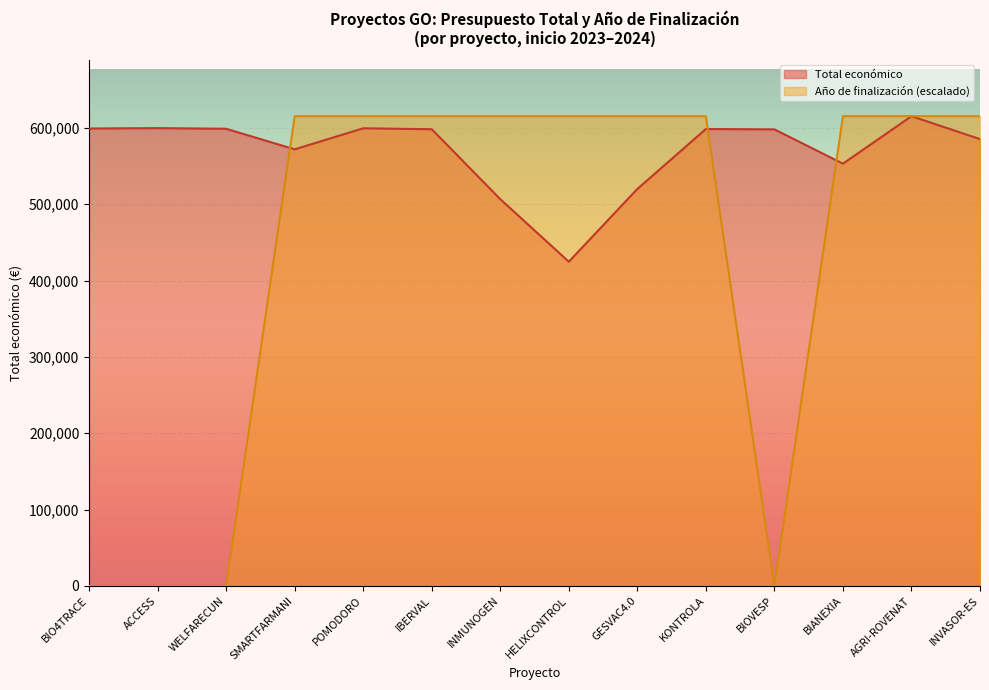

What is the total value across all series at WELFARECUN?

598909.0